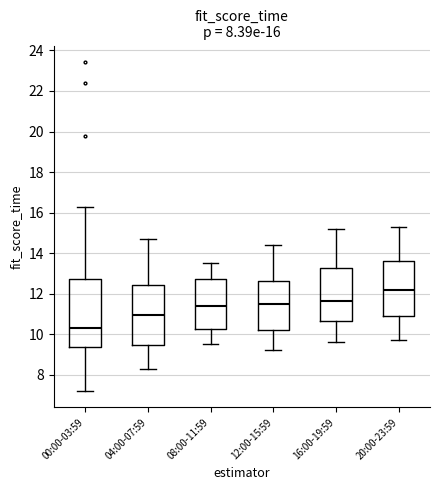

Which box's median line is the lowest?

00:00-03:59